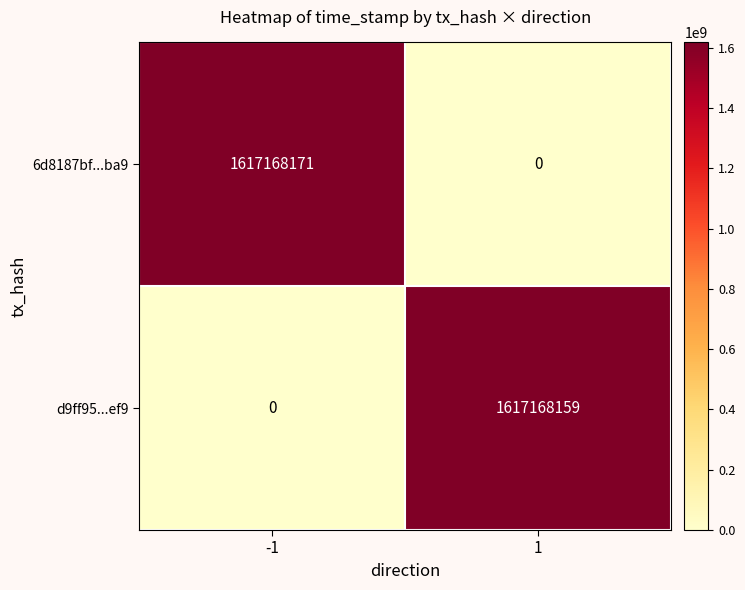

What is the sum of the 6d8187bf...ba9 values at 1 and -1?

1617168171